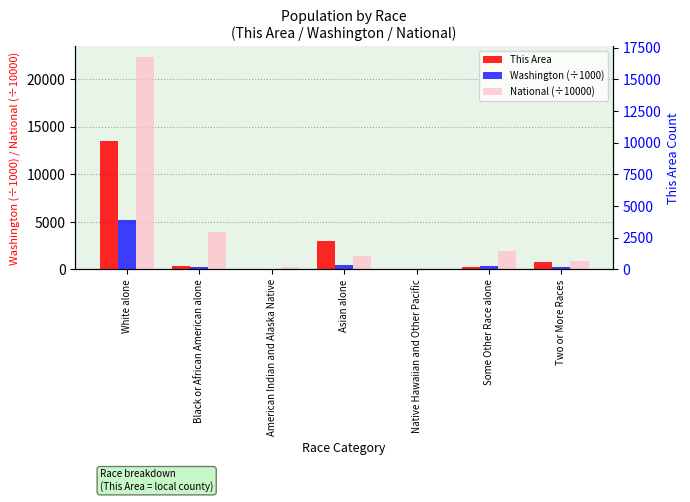

Between American Indian and Alaska Native and Some Other Race alone, which series saw the biggest shift?

National (÷10000)